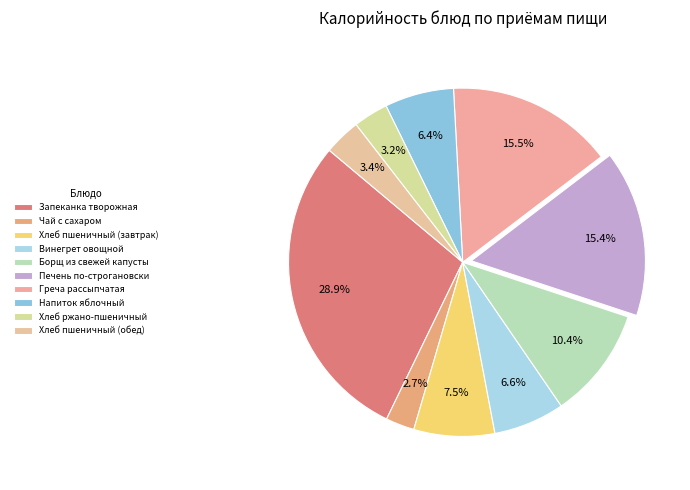

What is the ratio of the value at Греча рассыпчатая to the value at Чай с сахаром?

5.8